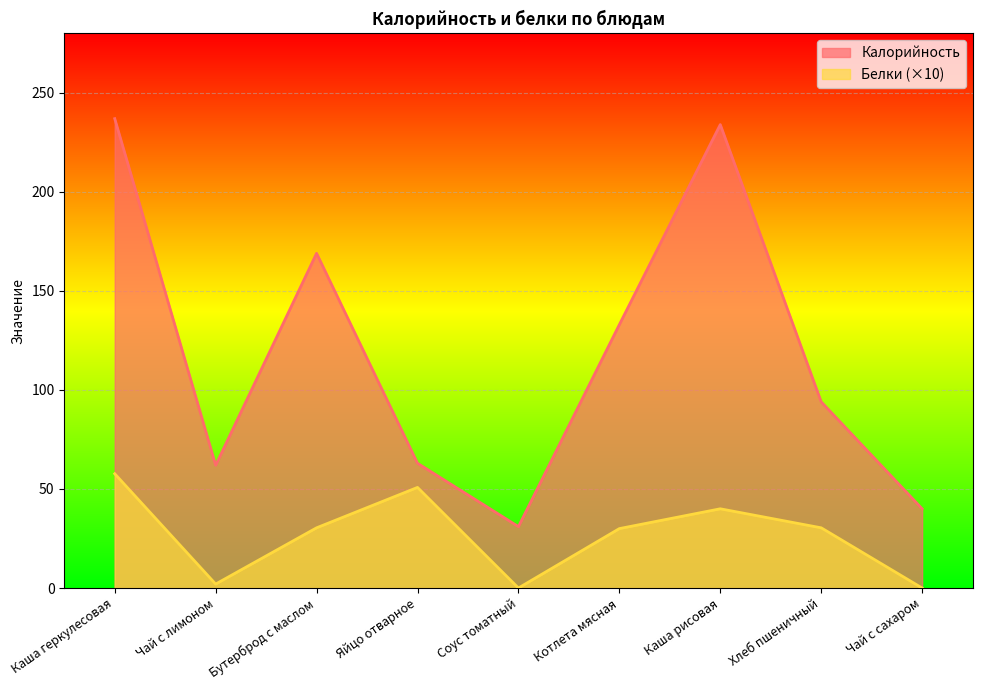

What is the label of the 3rd point from the right?

Каша рисовая